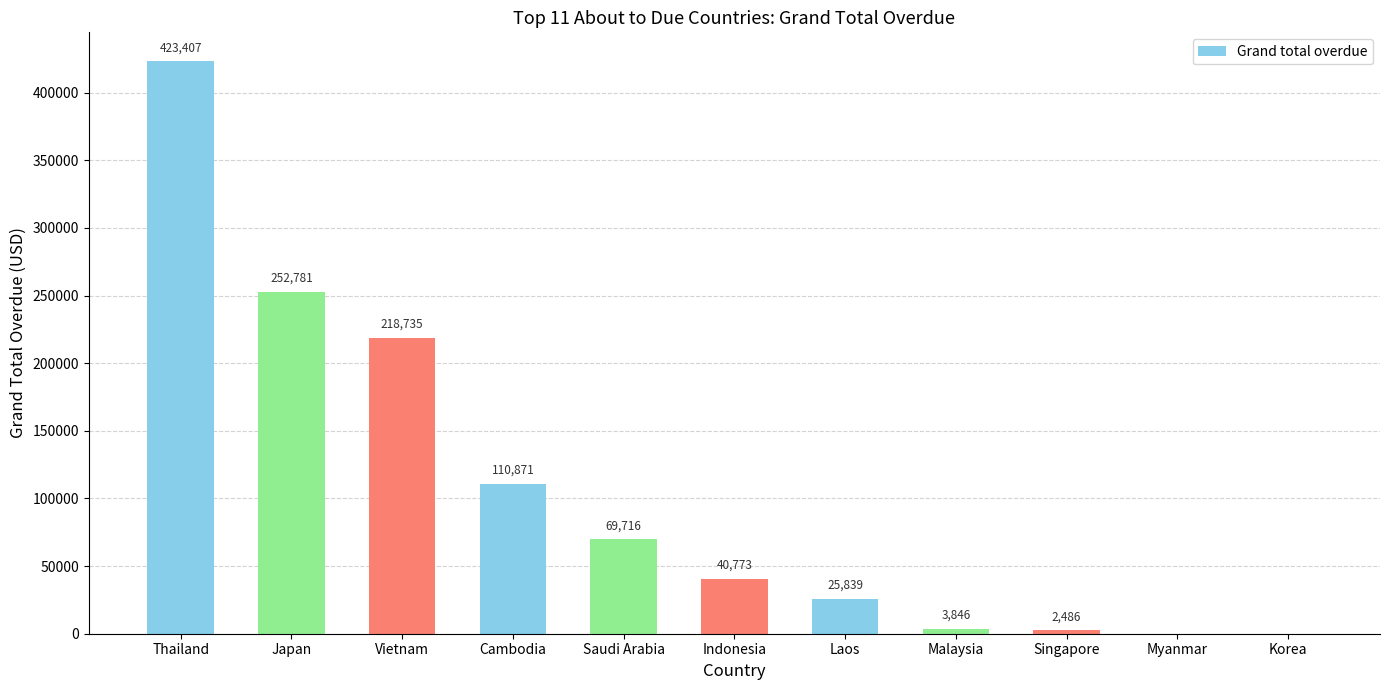

True or false: the data shows 69716.0 at Saudi Arabia.

True